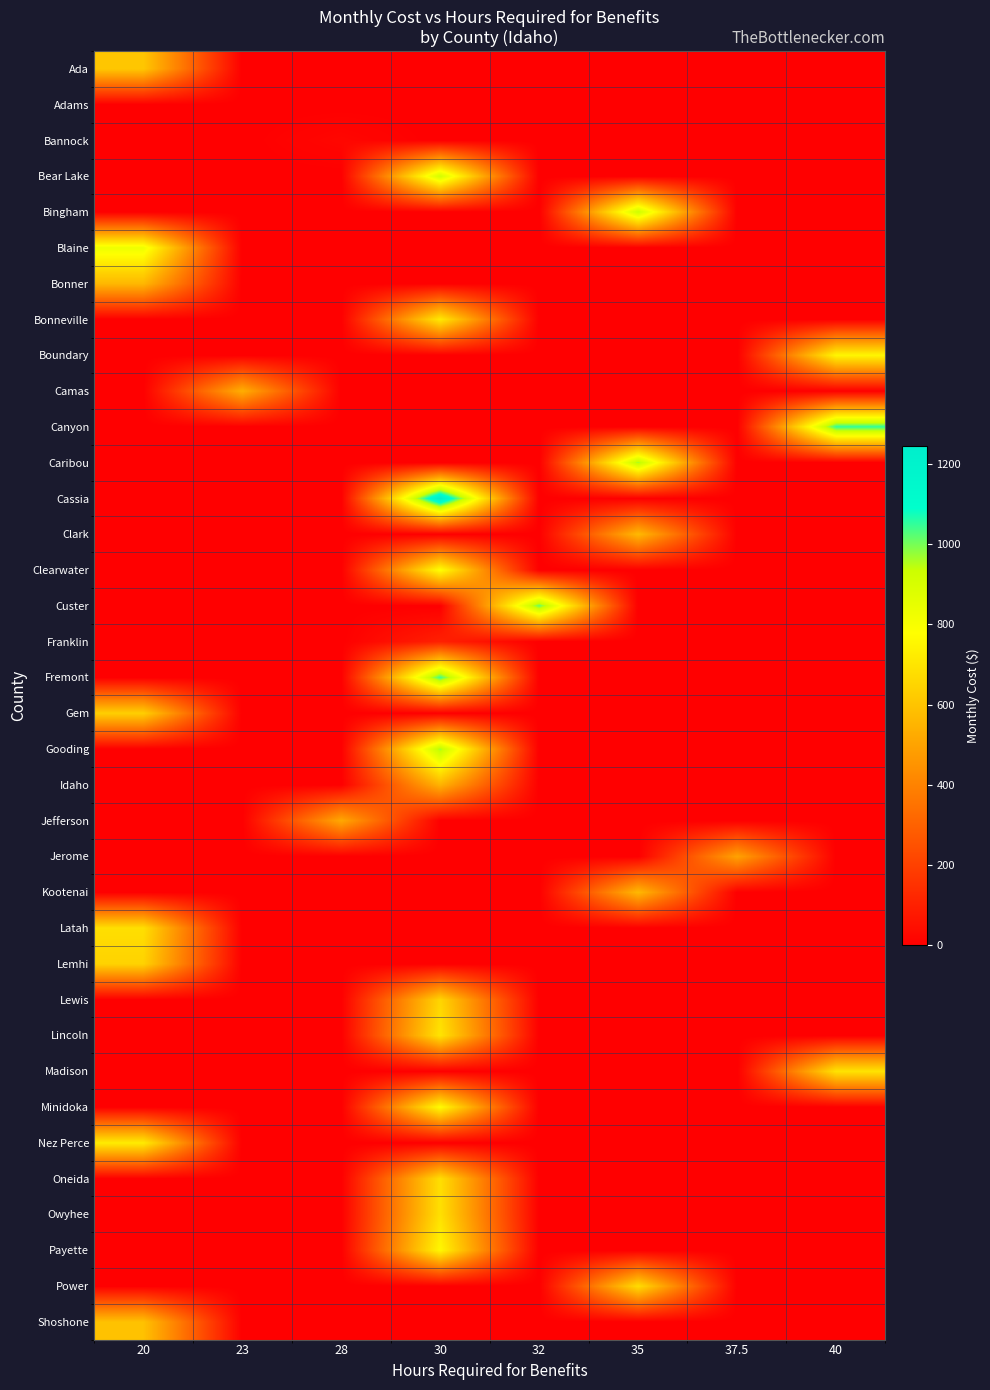

At which category is the sum across all series the highest?

30